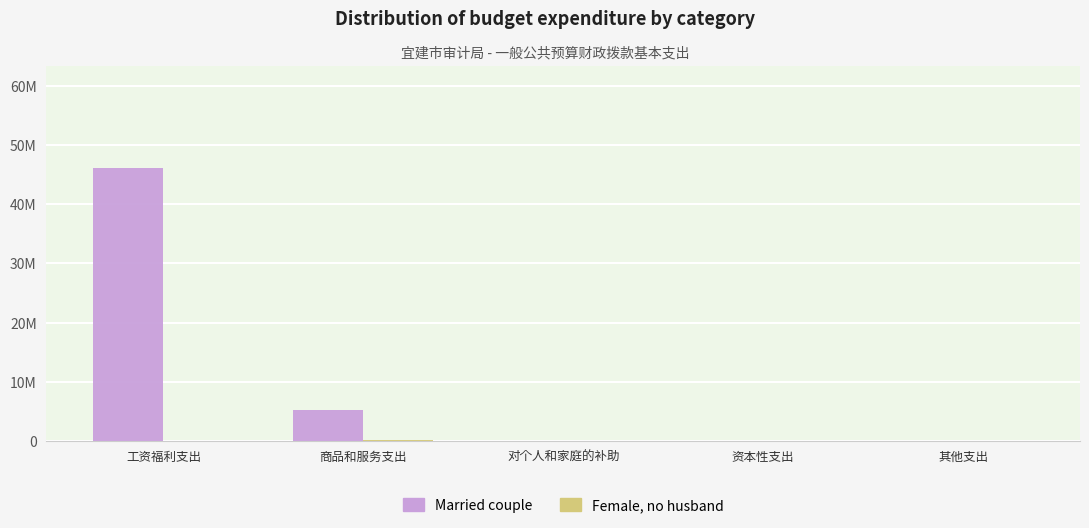

Which series has the largest total across all categories?

Married couple